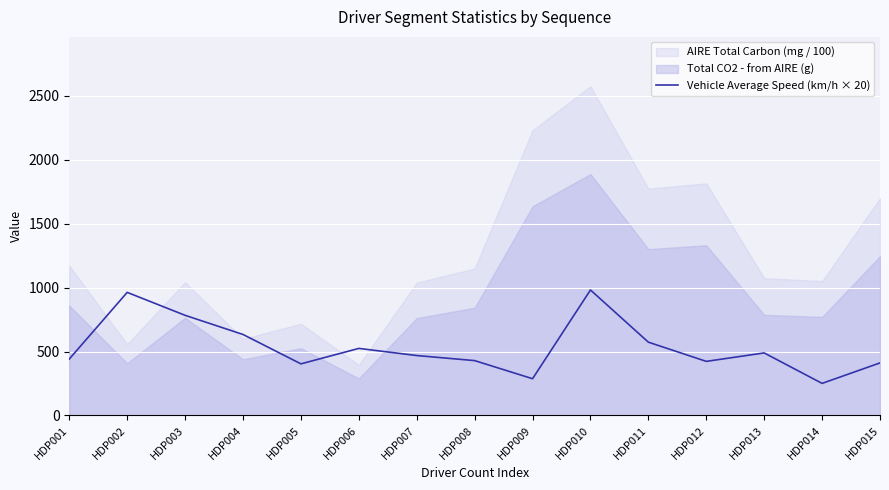

Between HDP004 and HDP001, which is larger?

HDP004